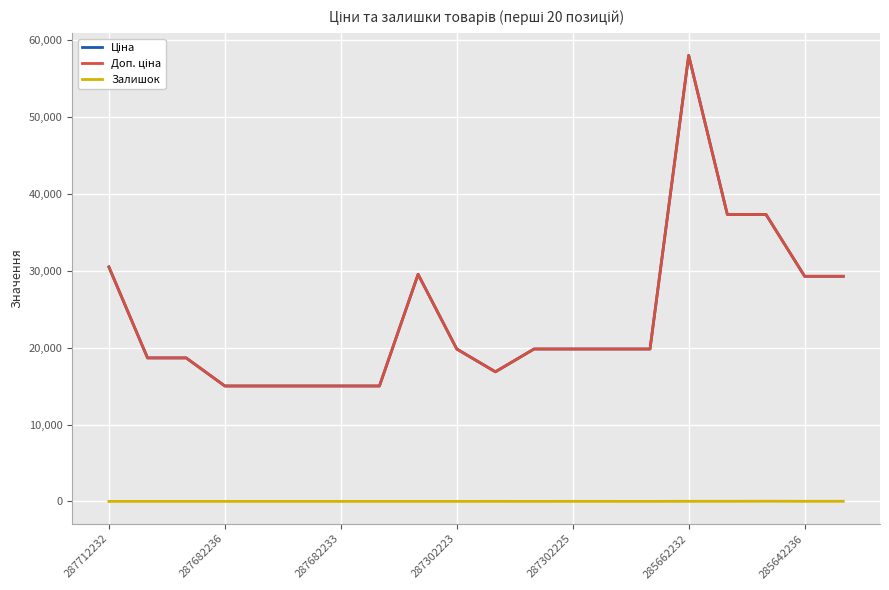

Which category has the lowest value across all series?

287712232